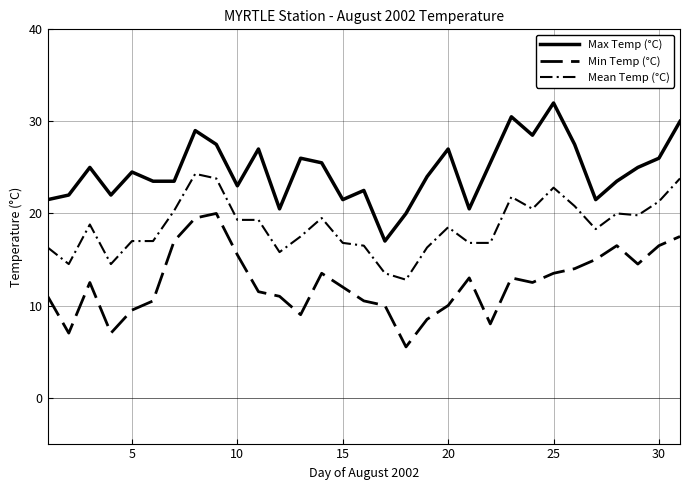

Does the chart display data point markers on the line(s)?

No